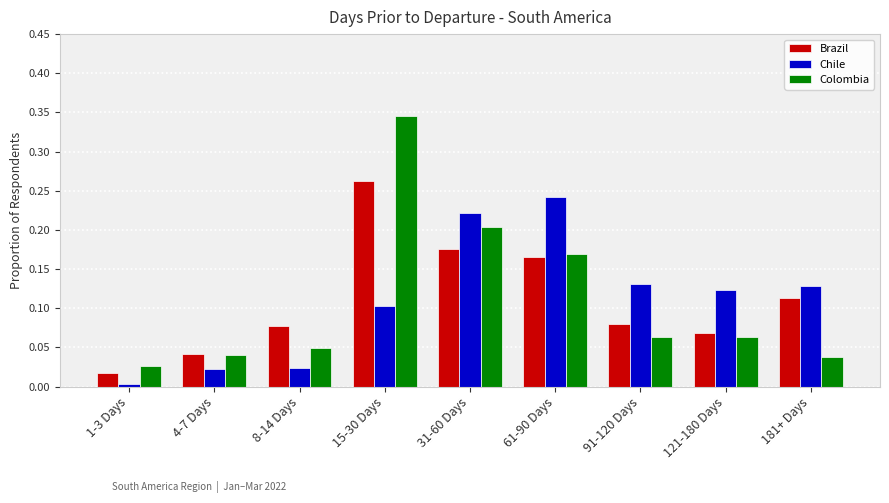

What are all the series names shown in the legend?

Brazil, Chile, Colombia